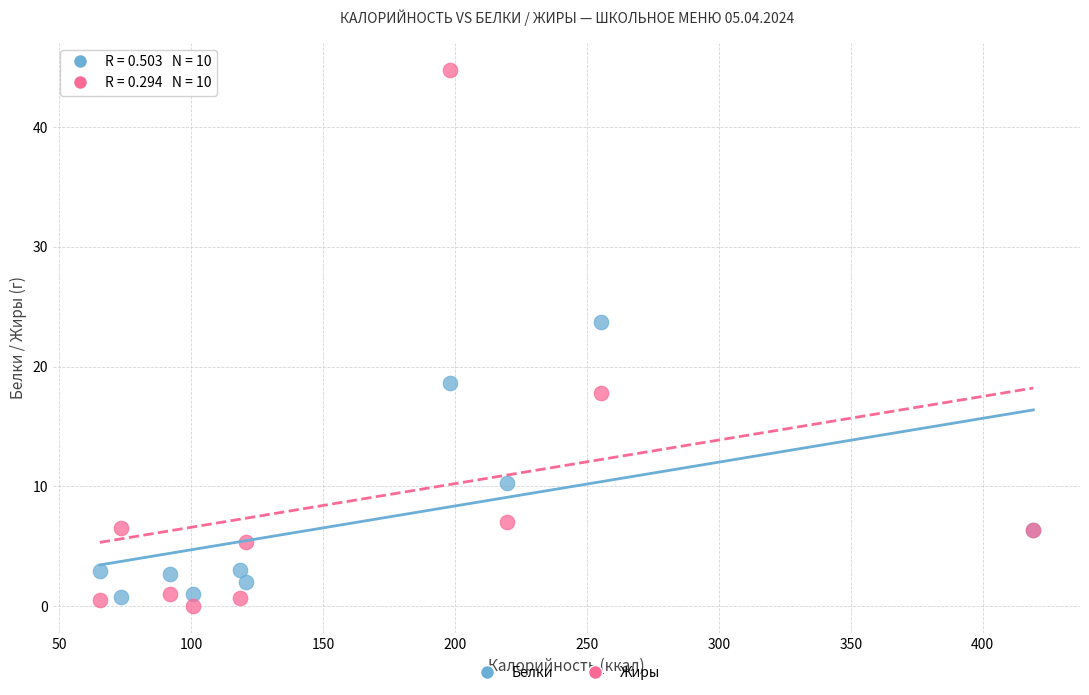

Across all series, what Y value is closest to 22?

23.7